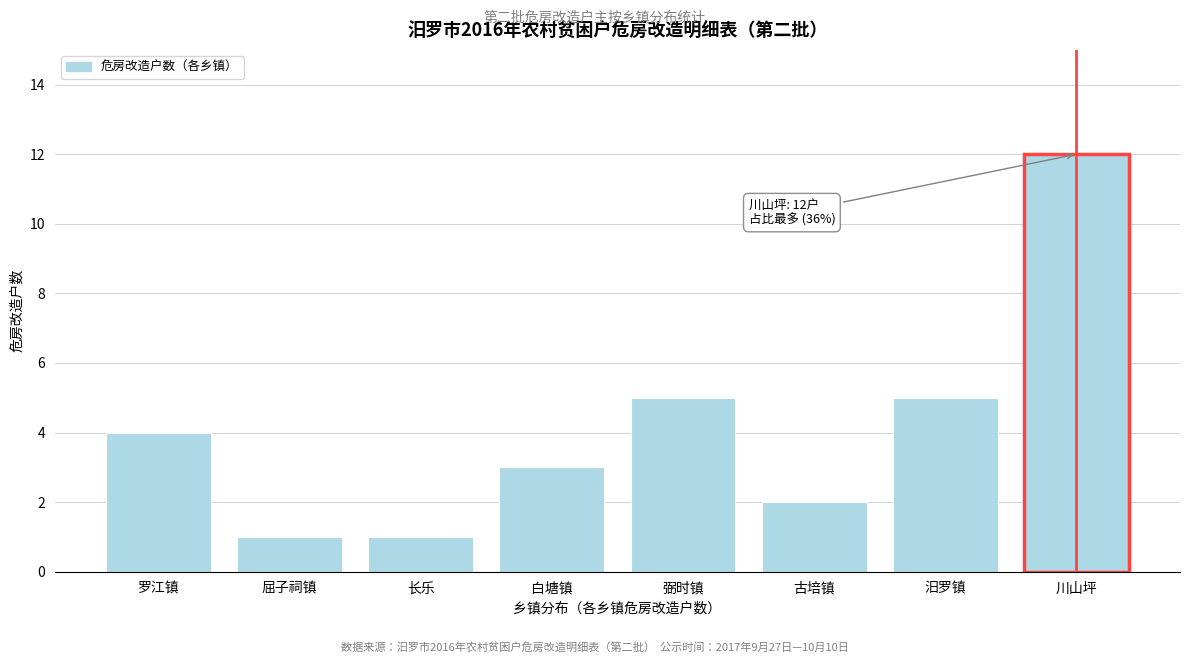

Reading left to right, what are all the values shown in this chart?

4	1	1	3	5	2	5	12